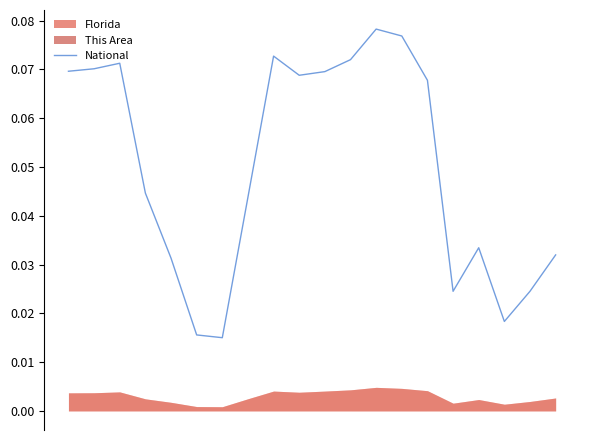

The chart shows a value of 0.0 at 15. True or false?

True